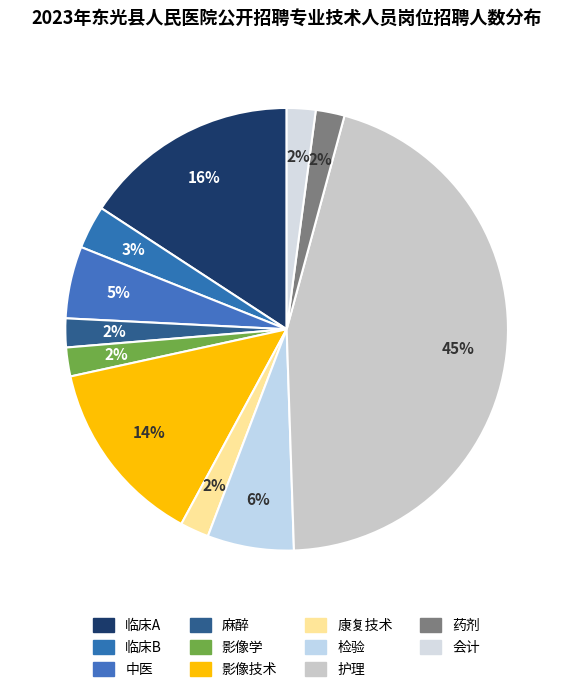

To the nearest percent, what percentage of the pie is 药剂?

2%